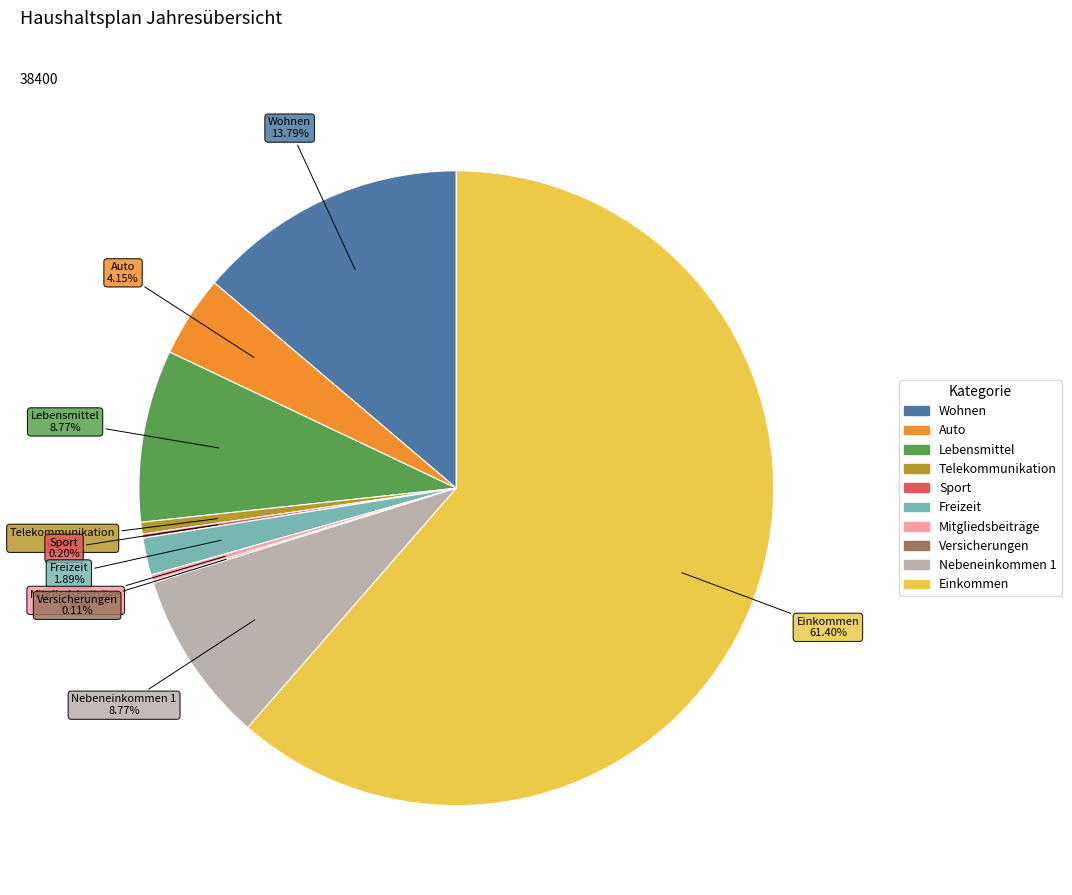

True or false: Freizeit accounts for 2% of the total.

True